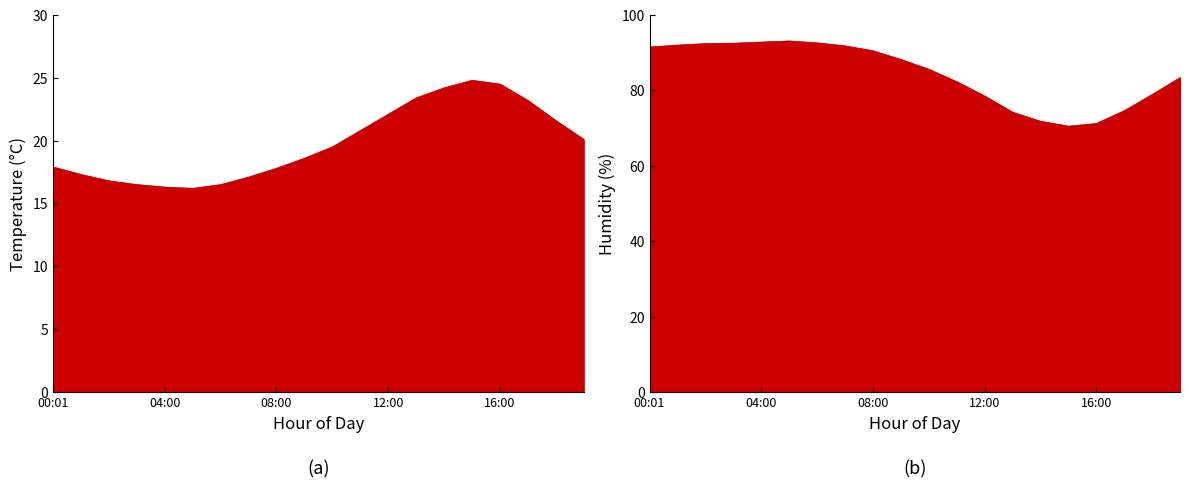

What is the difference between the temperature values at 08:00 and 01:00?

0.5